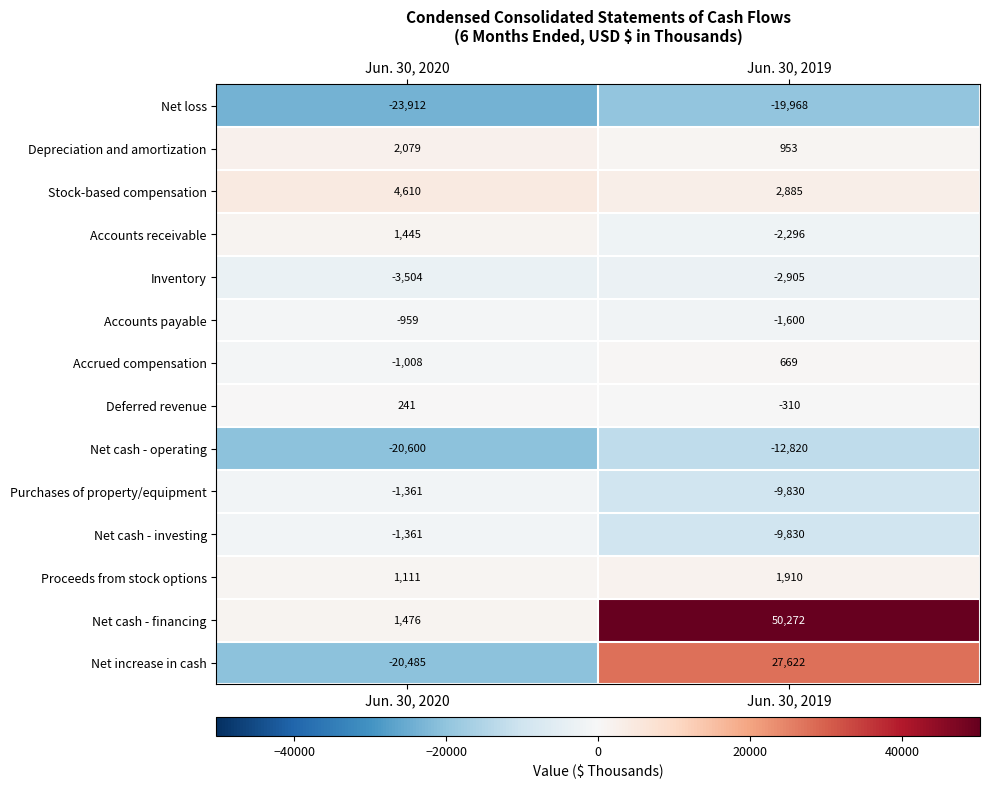

What is the spread (max minus min) of values at Jun. 30, 2020?

28522